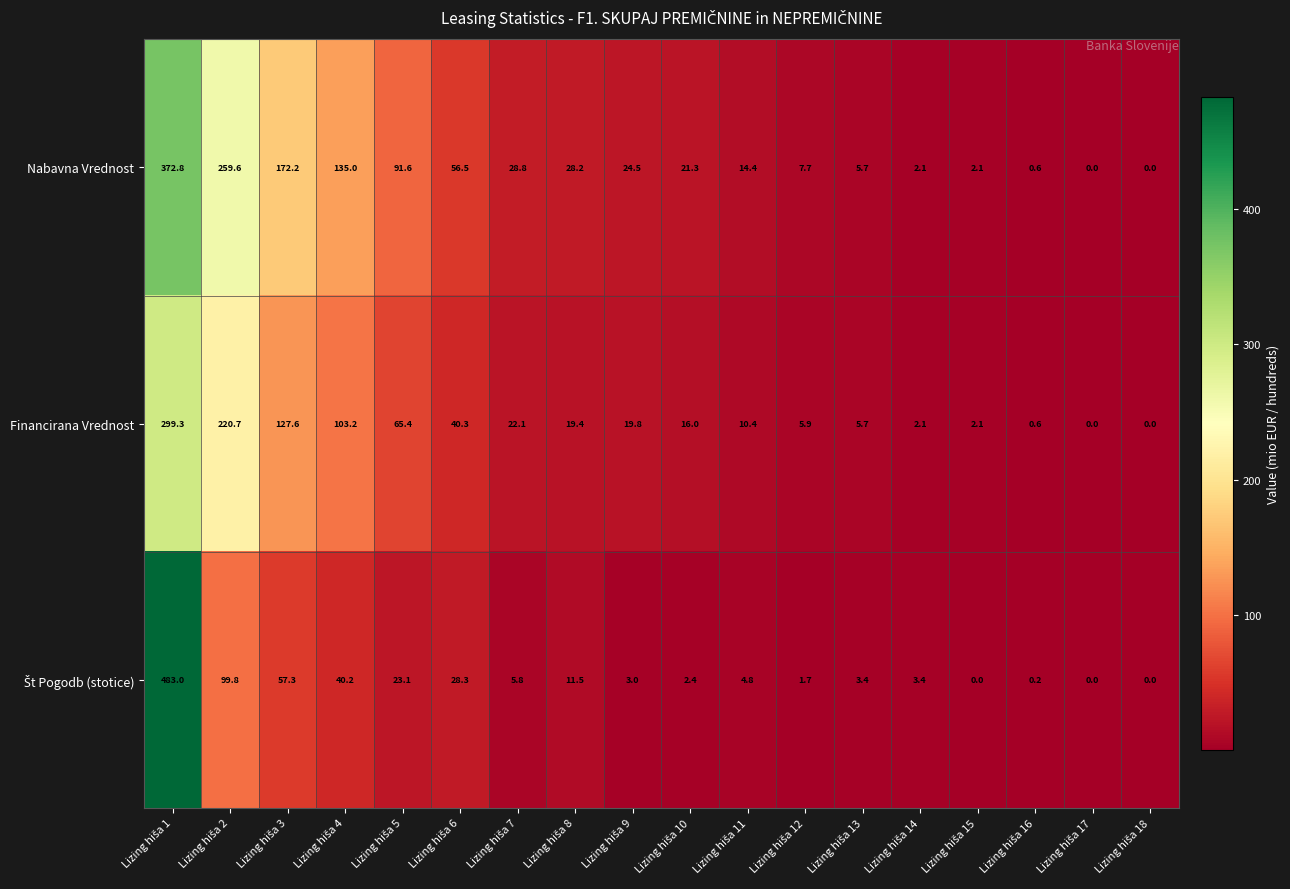

What is the sum of all Financirana Vrednost values?

960.6